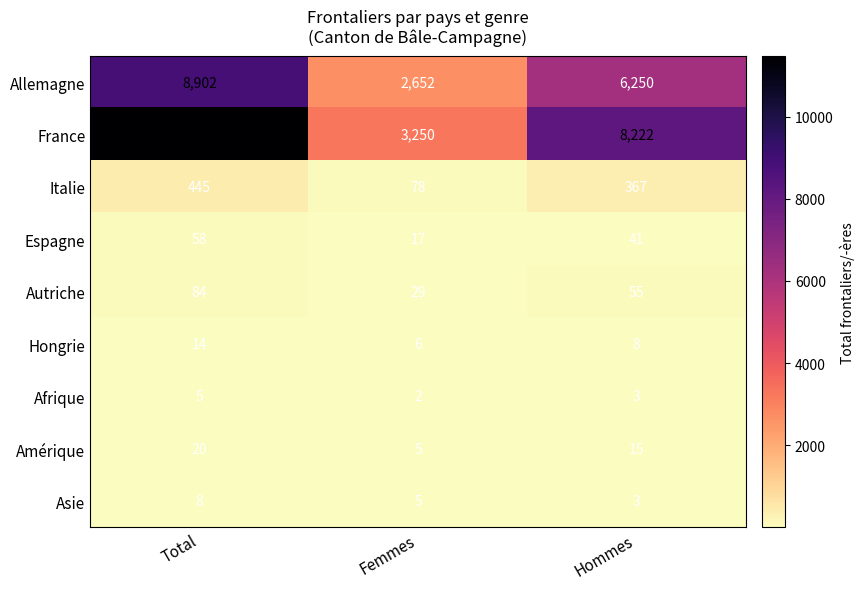

How many France values are between 3250 and 11472?

3